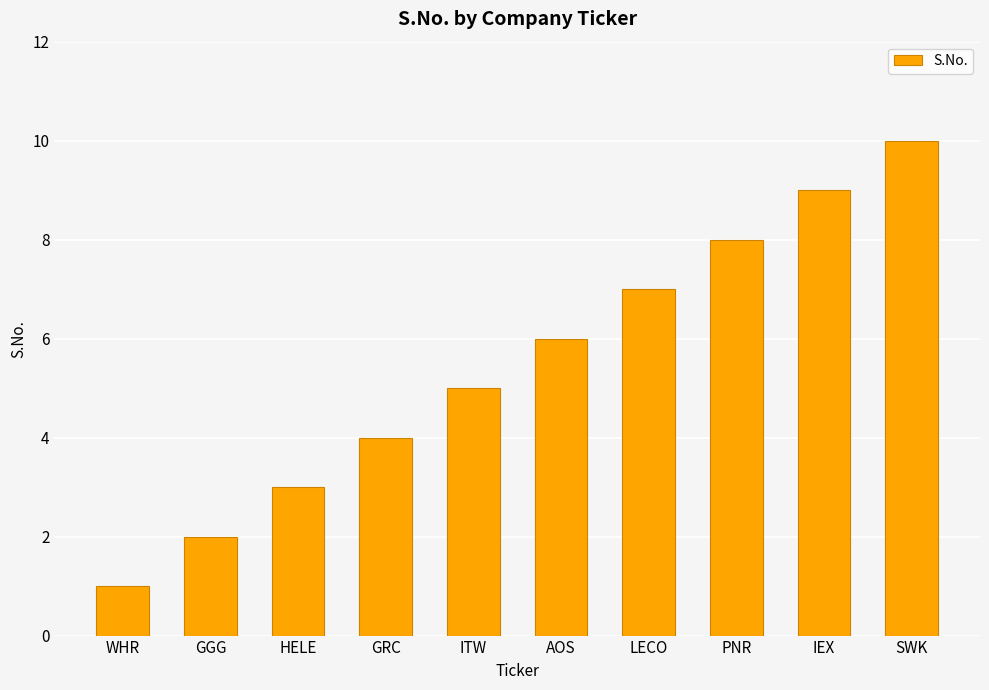

The chart shows a value of 4 at GRC. True or false?

True